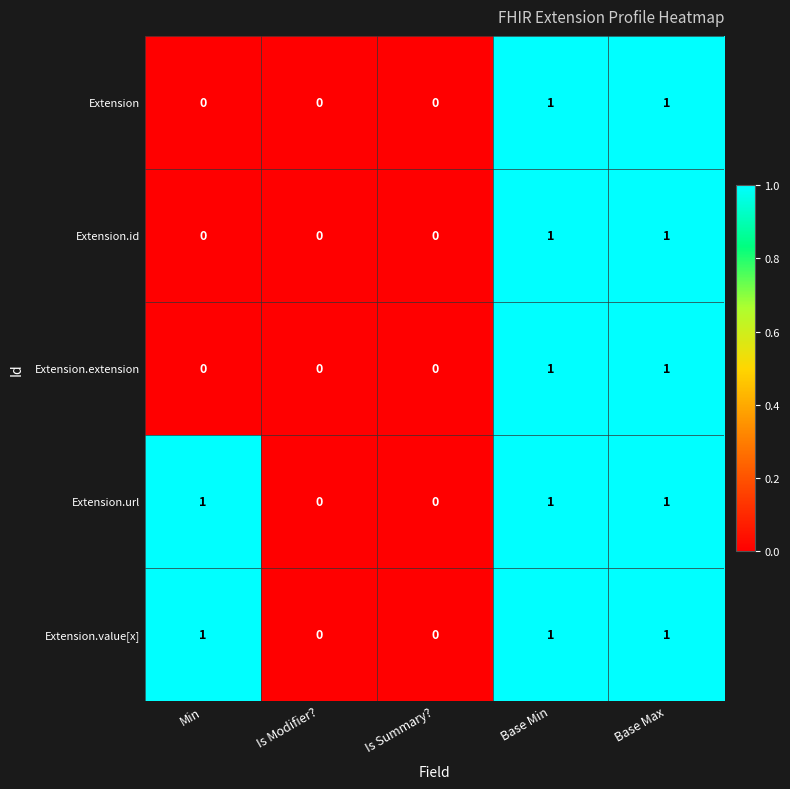

The Extension.id series shows 0 at Is Summary?. True or false?

True